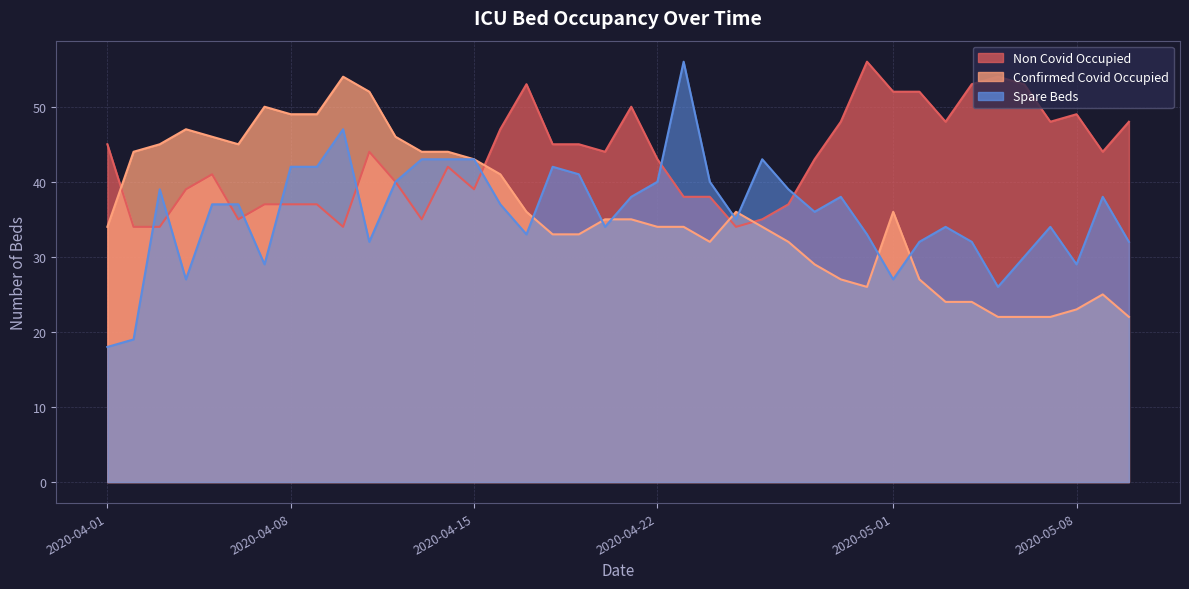

List the series in order of their overall mean, highest first.

Non Covid Occupied, Spare Beds, Confirmed Covid Occupied